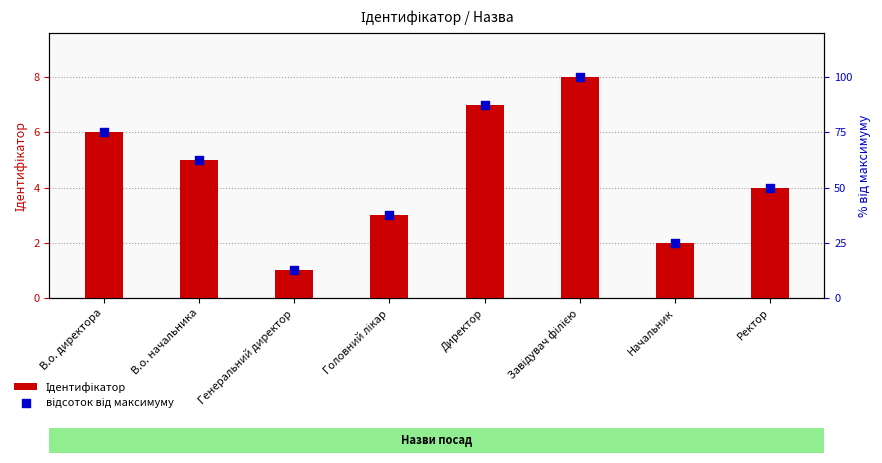

What are all the series names shown in the legend?

Ідентифікатор, відсоток від максимуму